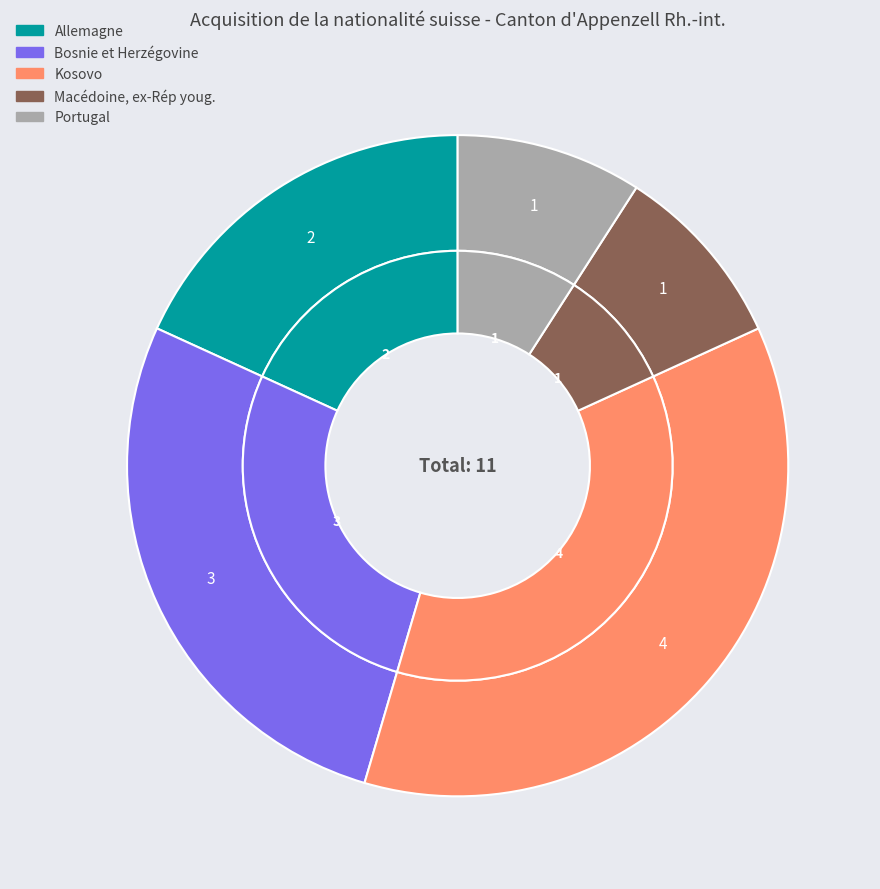

To the nearest percent, what portion does Portugal represent?

9%